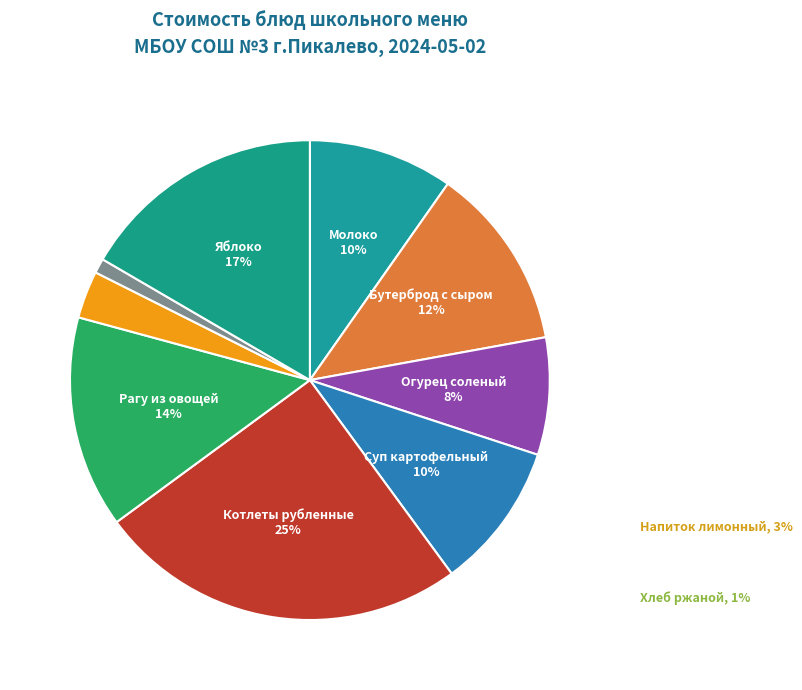

Is it true that Яблоко is 17% of the pie?

True